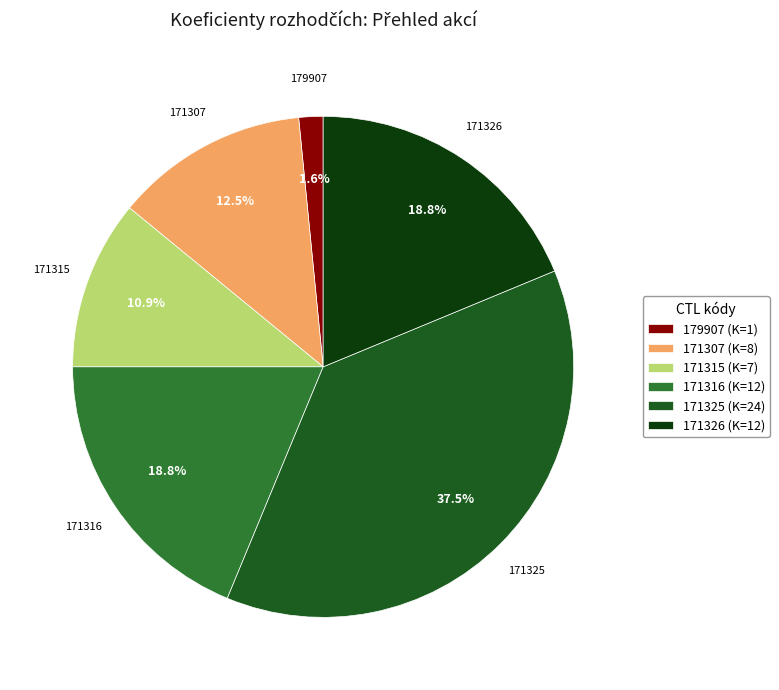

Does 179907 (K=1) account for over 50% of the chart?

No